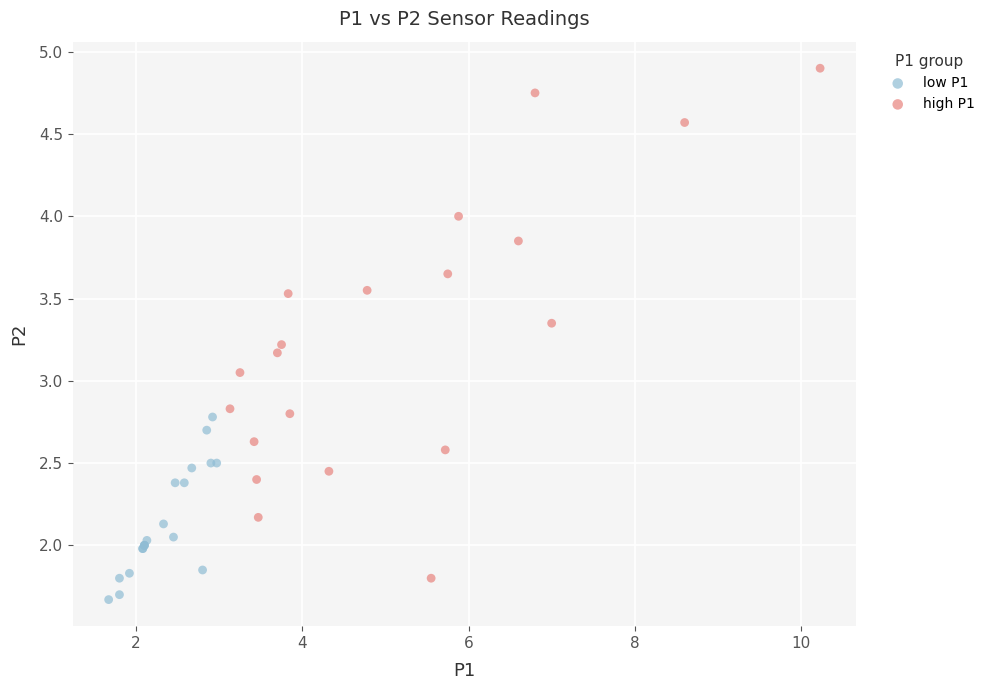

Which series contains the lowest Y value?

low P1